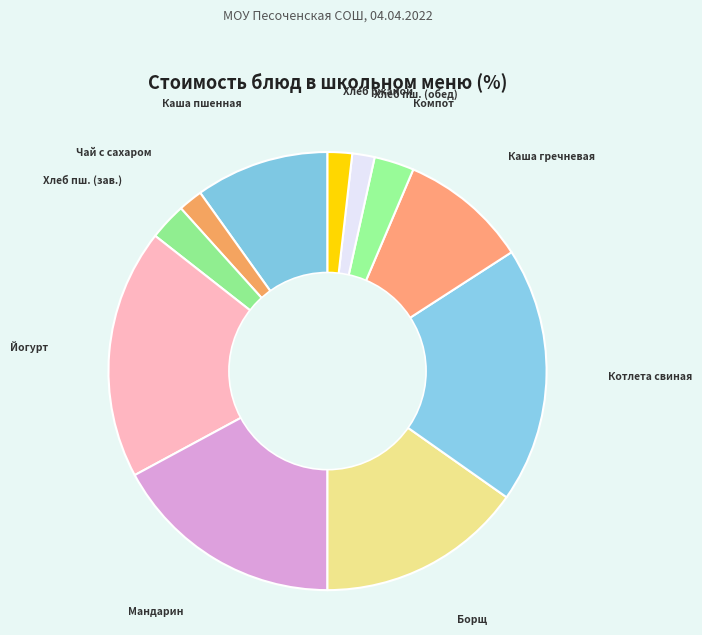

Is there a majority slice in this chart?

No